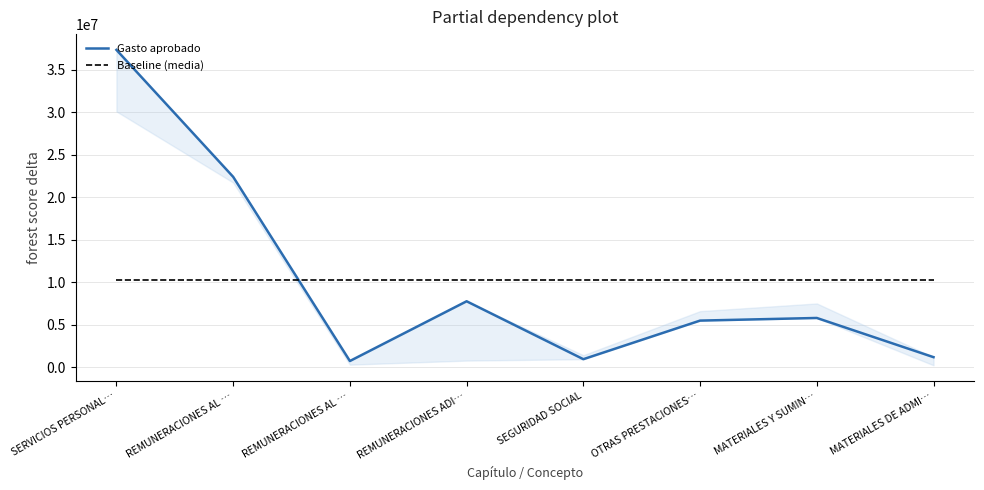

List the series in order of their overall mean, highest first.

Gasto aprobado, Baseline (media)